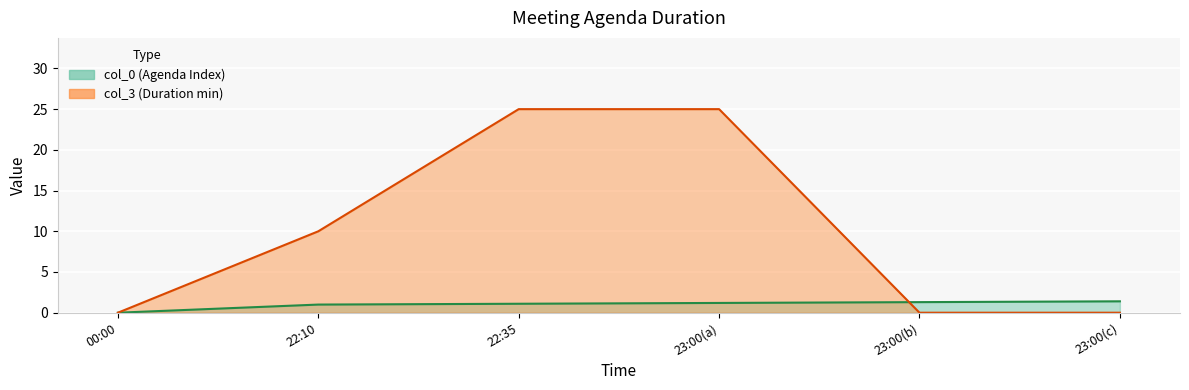

At which category is the sum across all series the highest?

23:00(a)